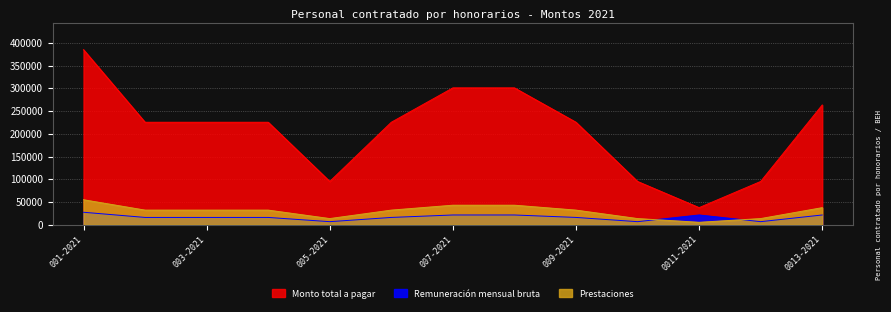

What is the label of the 7th point from the right?

007-2021